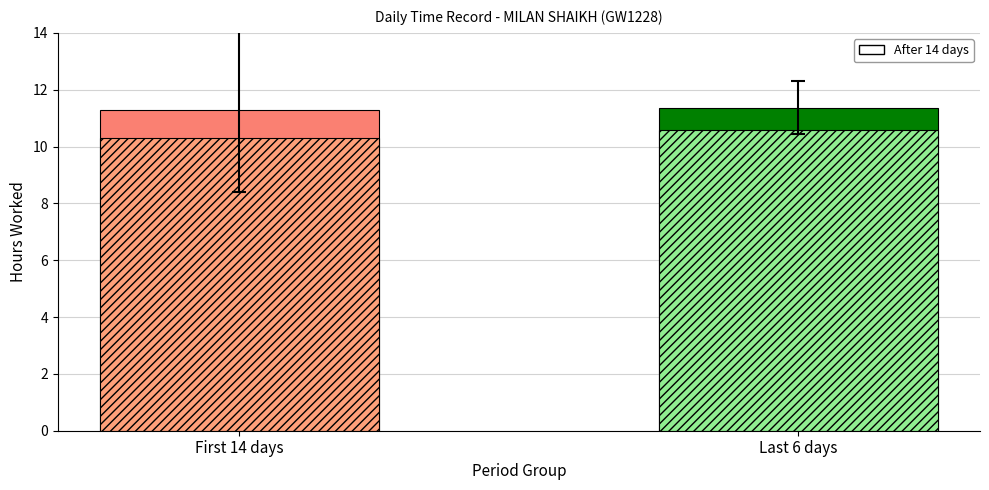

Count the number of data series in this chart.

4